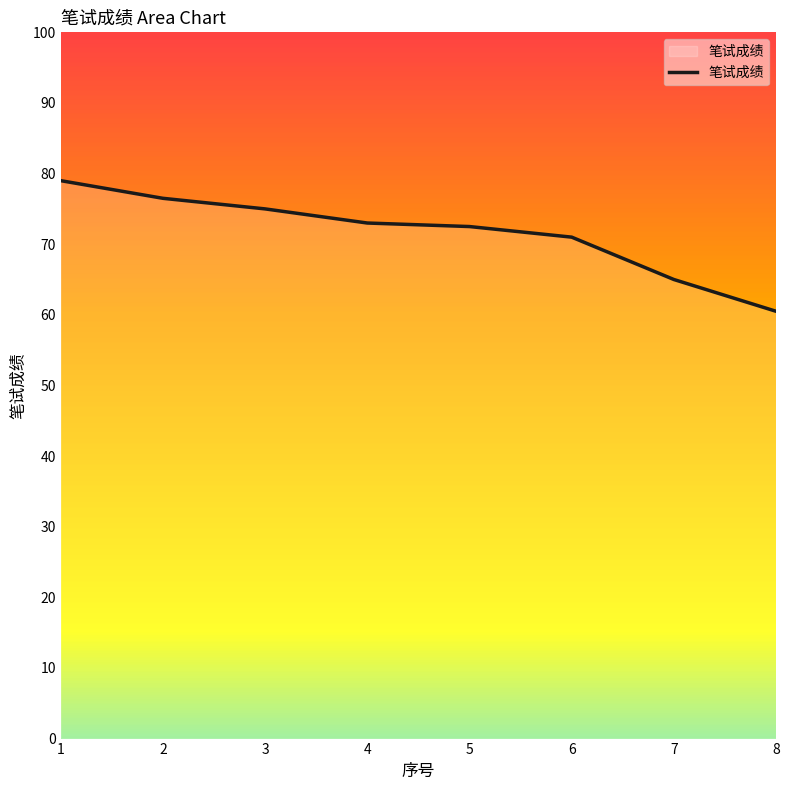

True or false: the data shows 117.5 at 5.

False